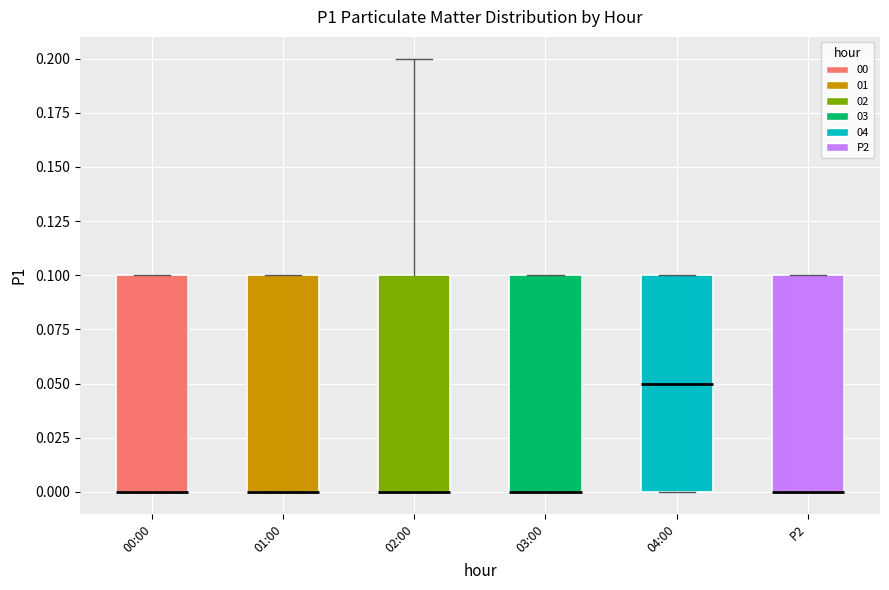

Where is the lower edge of the box for 01:00 on the y-axis? The values are not printed on the chart, so give them approximately, as read against the axis.

0.00